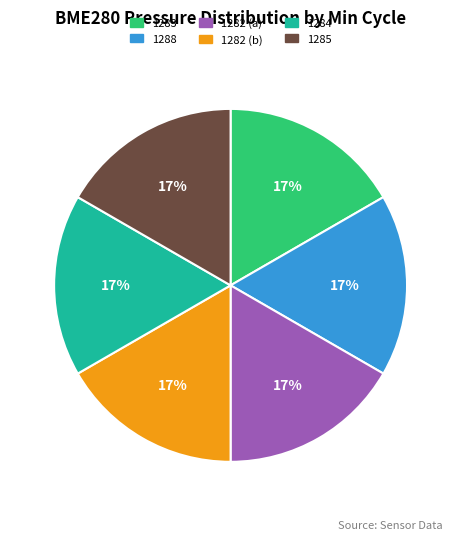

Is there any slice that represents more than half of the pie?

No